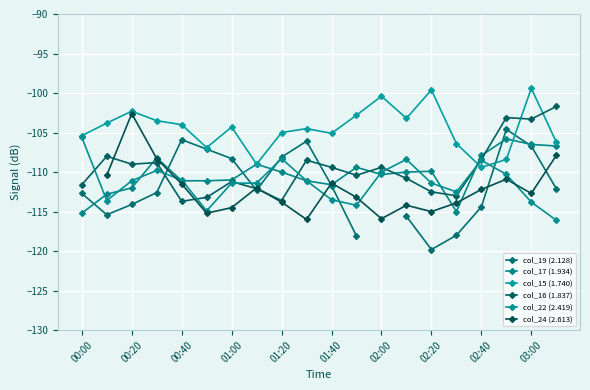

Between 01:40 and 02:00, which series saw the biggest shift?

col_22 (2.419)